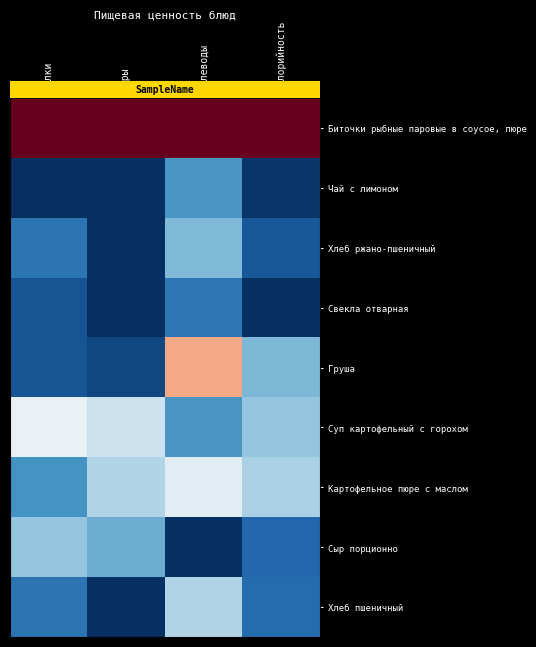

How many categories are shown in the chart?

4